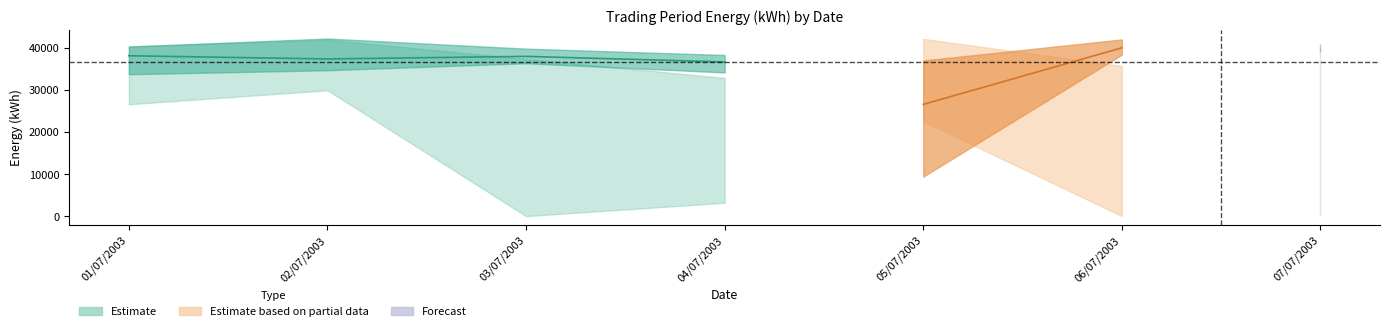

Reading right to left, extract all data points from this chart.

TP17: 07/07/2003=0	06/07/2003=0	05/07/2003=39840	04/07/2003=3180	03/07/2003=0	02/07/2003=29950	01/07/2003=40370
TP18: 07/07/2003=41050	06/07/2003=39680	05/07/2003=37050	04/07/2003=37540	03/07/2003=36380	02/07/2003=35240	01/07/2003=40370
TP20: 07/07/2003=37910	06/07/2003=35630	05/07/2003=42180	04/07/2003=32890	03/07/2003=35520	02/07/2003=36770	01/07/2003=26630
TP35: 07/07/2003=39470	06/07/2003=42050	05/07/2003=9410	04/07/2003=38350	03/07/2003=39860	02/07/2003=34720	01/07/2003=33770
TP36: 07/07/2003=39140	06/07/2003=38440	05/07/2003=33310	04/07/2003=34190	03/07/2003=37820	02/07/2003=42260	01/07/2003=40360
TP37: 07/07/2003=39950	06/07/2003=35740	05/07/2003=22570	04/07/2003=32710	03/07/2003=37420	02/07/2003=41970	01/07/2003=40000